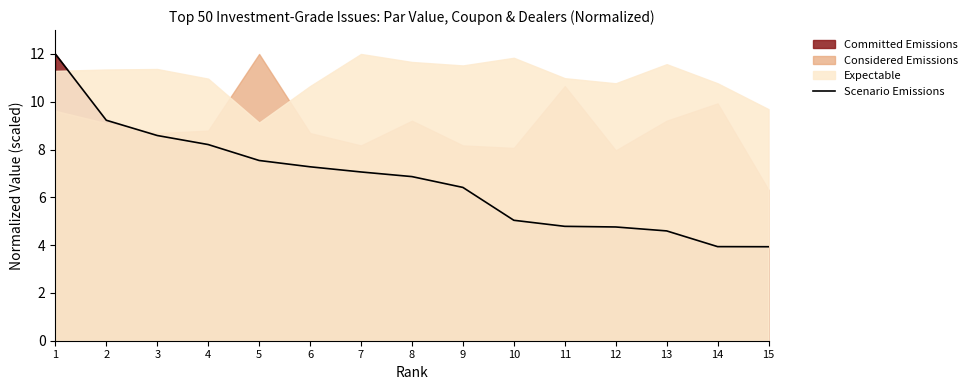

What is the change in value from 4 to 11?

-3.4